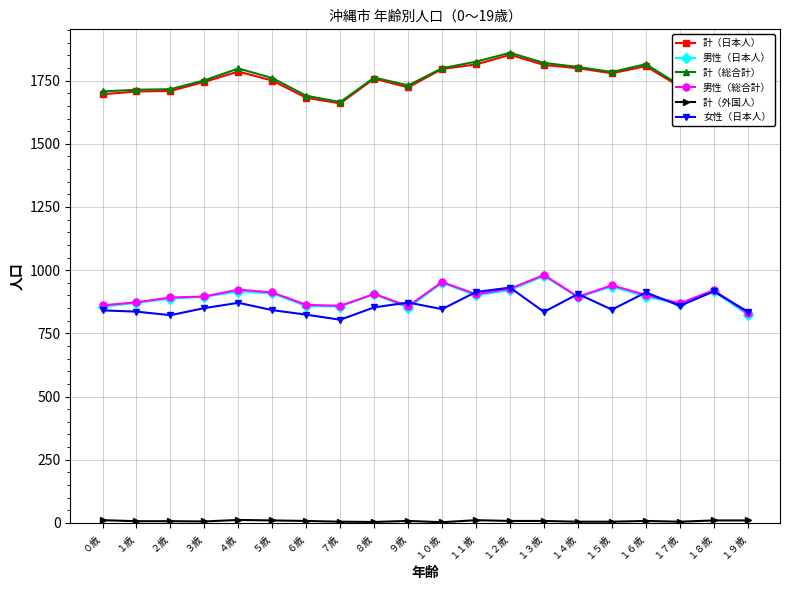

Read the 計（外国人） value at １４歳.

5